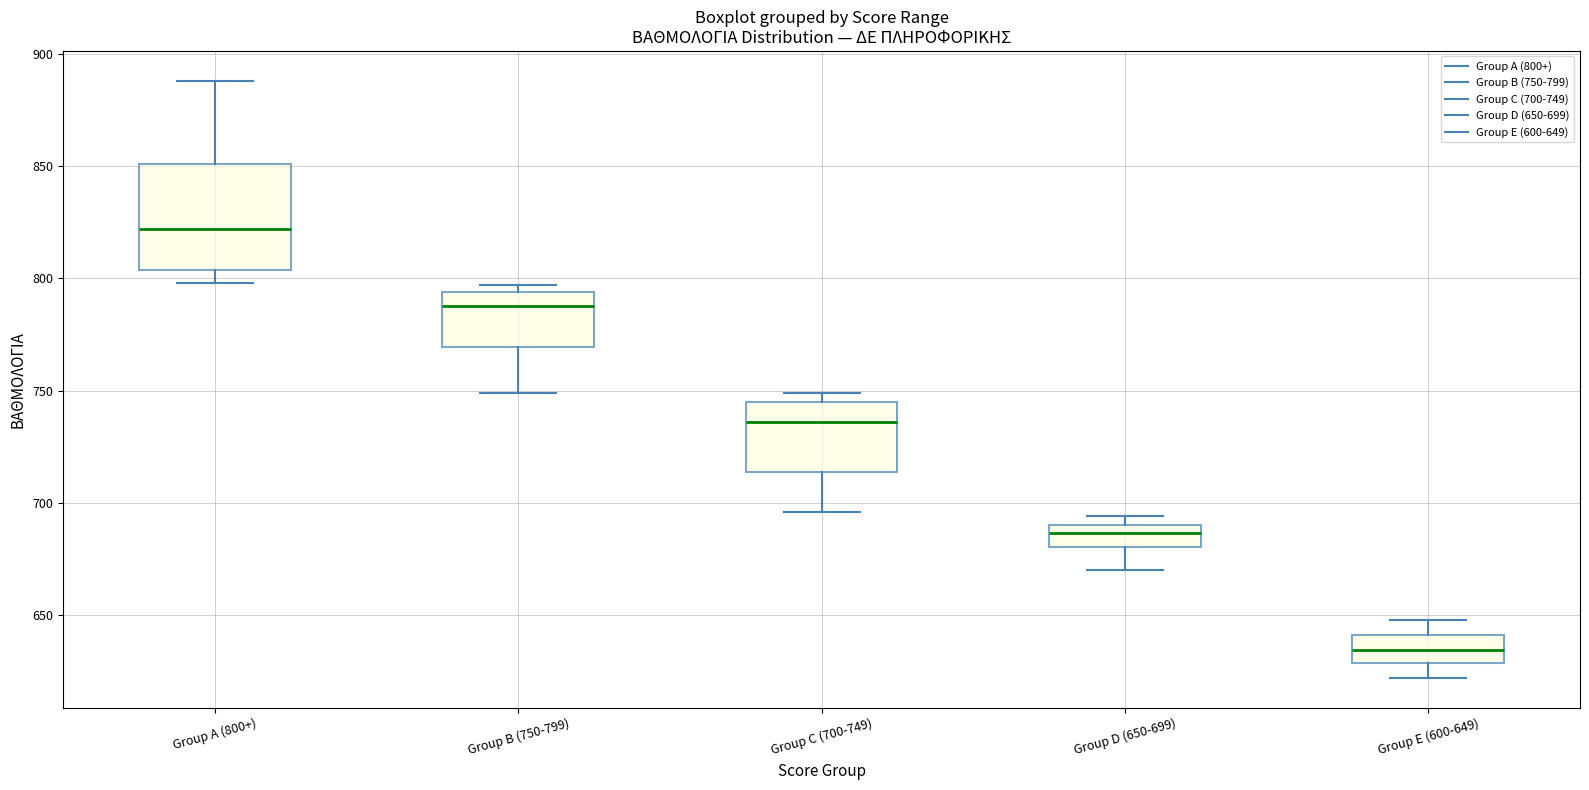

Reading left to right, read every box against the y-axis: the position of its median line, the range the box covers, and the ends of its whiskers. The values are not printed on the chart, so give them approximately, as read against the axis.

Group A (800+): median 820, box 805 to 850, whiskers 800 to 890
Group B (750-799): median 790, box 770 to 795, whiskers 750 to 795 (just above the box's upper edge)
Group C (700-749): median 735, box 715 to 745, whiskers 695 to 750
Group D (650-699): median 685, box 680 to 690, whiskers 670 to 695
Group E (600-649): median 635, box 630 to 640, whiskers 620 to 650